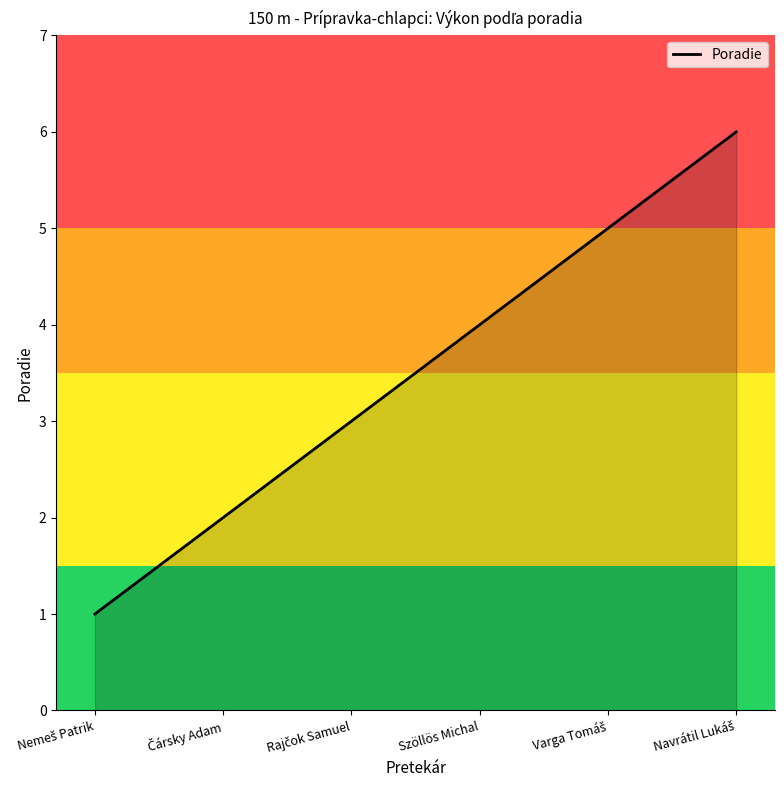

What is the difference between the maximum and minimum values?

5